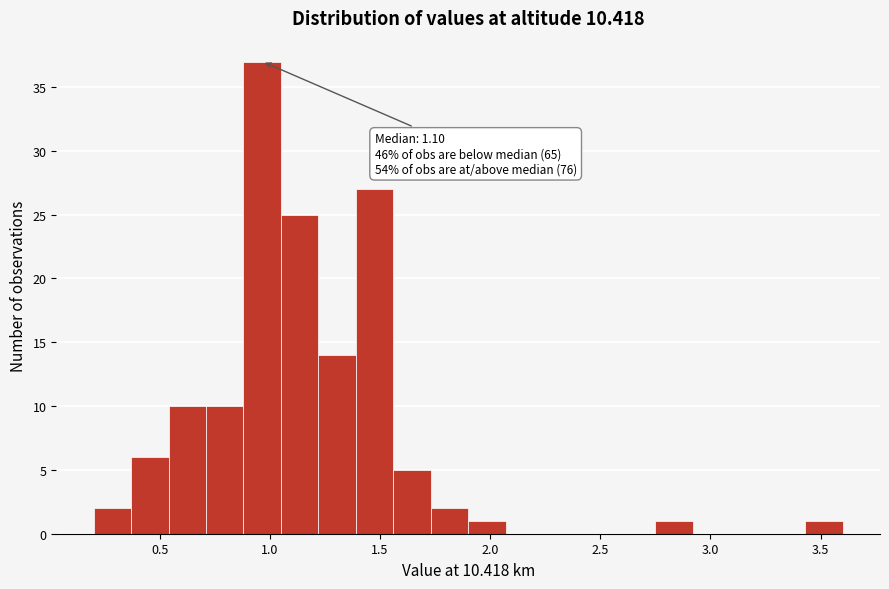

Around what value on the x-axis is the tallest bar? Give the approximate position of its centre, as read against the axis.

0.95